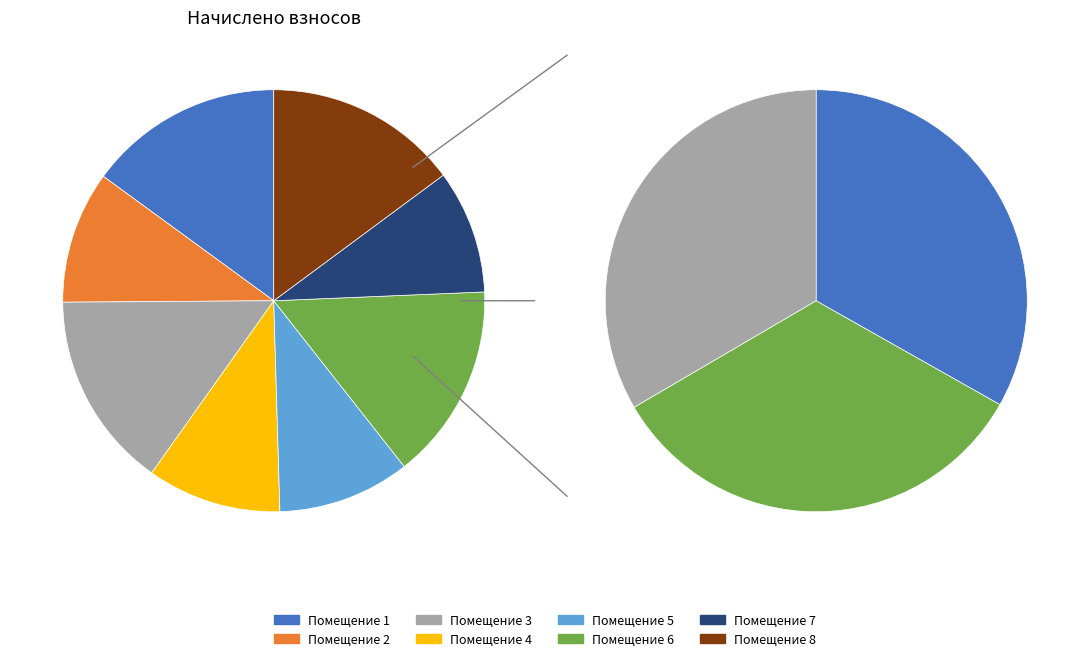

What percentage is the 8 slice, to the nearest percent?

15%